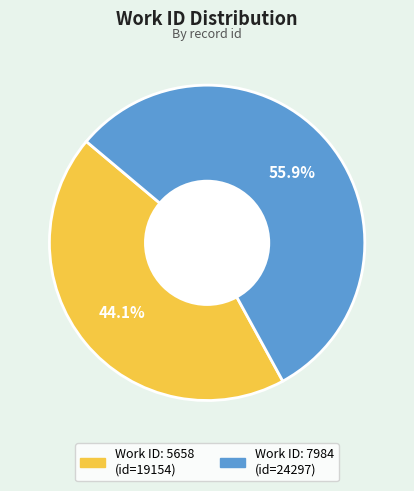

Is there any slice that represents more than half of the pie?

Yes